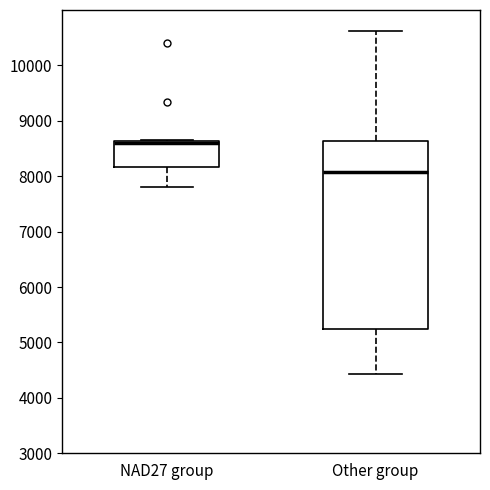

Reading left to right, read every box against the y-axis: the position of its median line, the range the box covers, and the ends of its whiskers. The values are not printed on the chart, so give them approximately, as read against the axis.

NAD27 group: median 8600 (drawn on the box's upper edge), box 8200 to 8600, whiskers 7800 to 8700
Other group: median 8100, box 5200 to 8600, whiskers 4400 to 10600